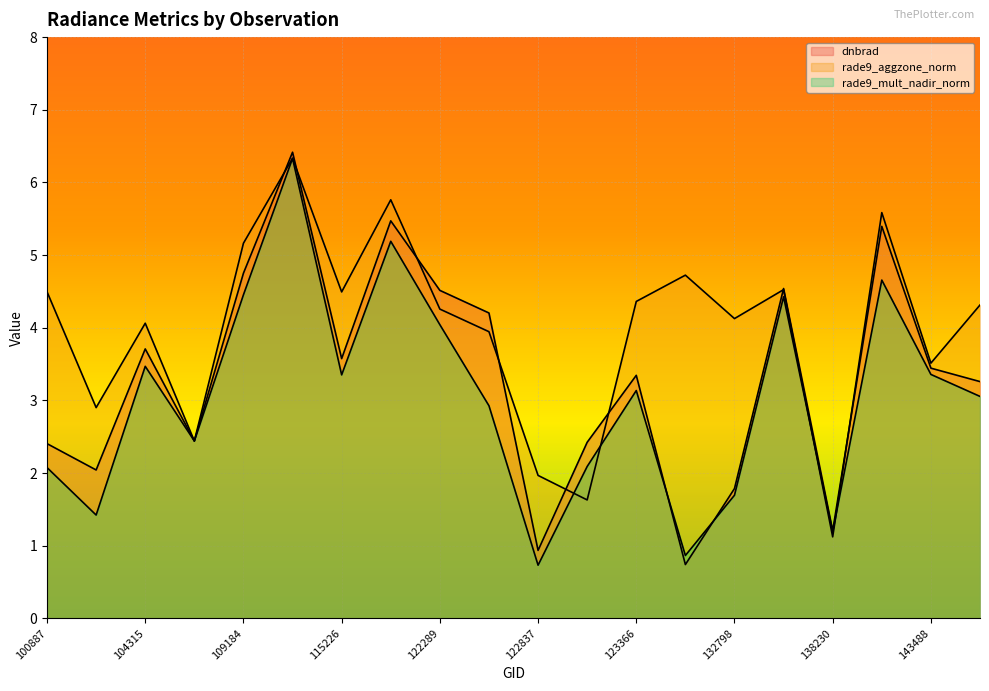

Which series has the widest spread of values?

dnbrad